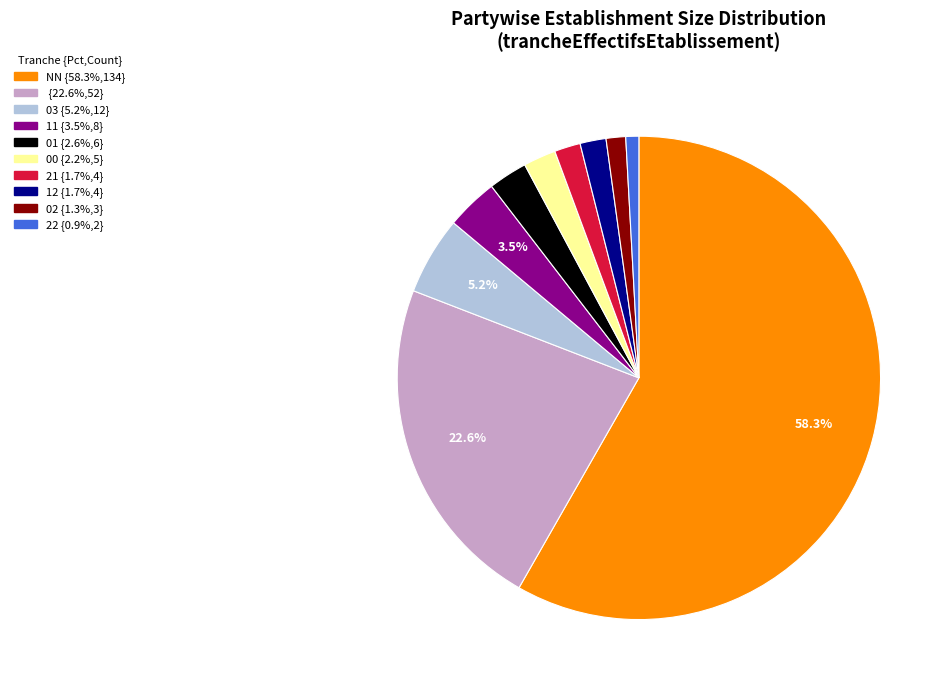

Is there a majority slice in this chart?

Yes